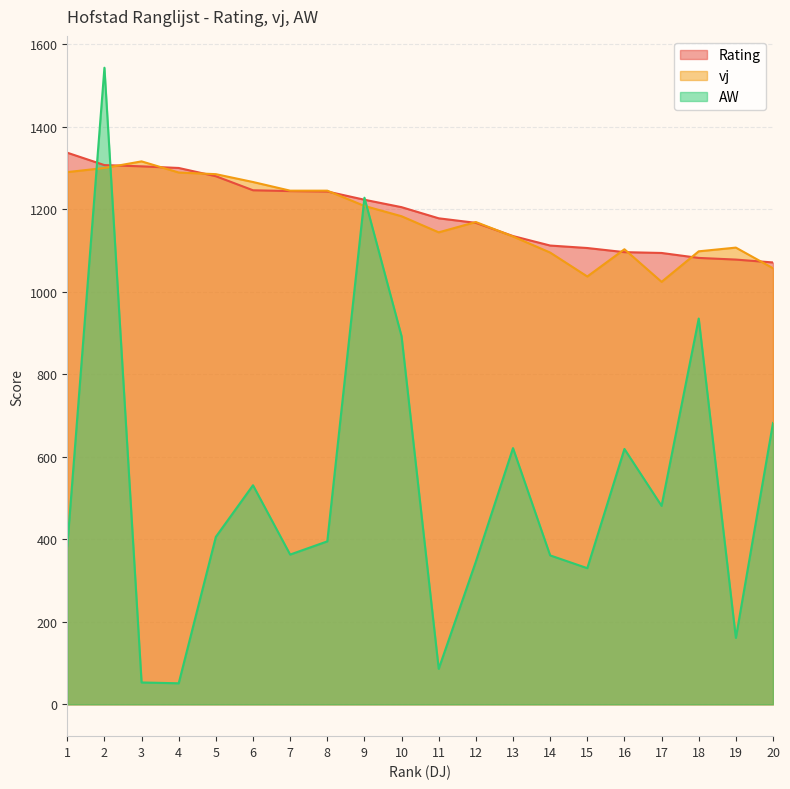

What are all the series names shown in the legend?

Rating, vj, AW